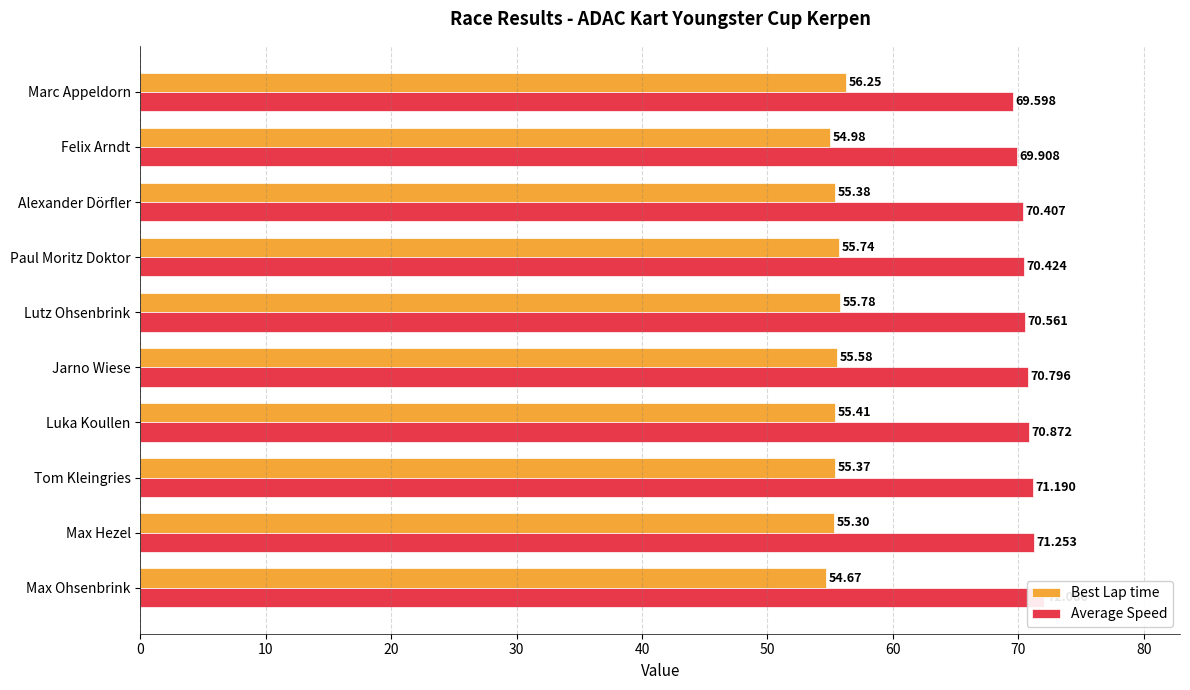

Is it true that Best Lap time equals 90.0 at Jarno Wiese?

False